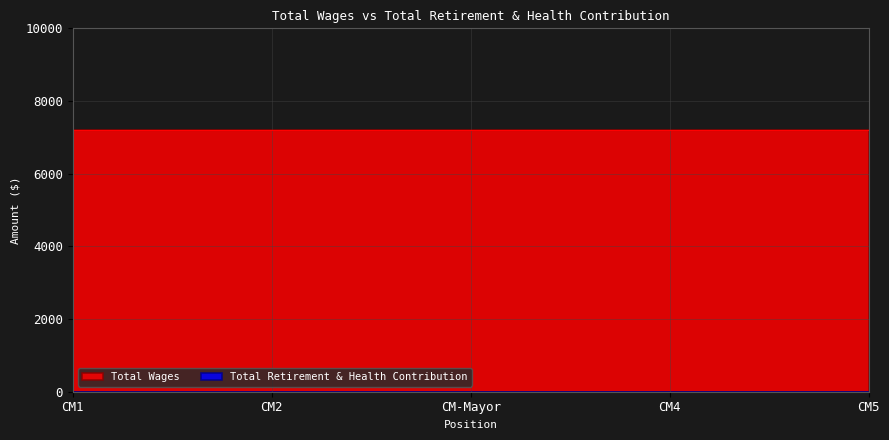

True or false: Total Wages and Total Retirement & Health Contribution cross at least once.

False